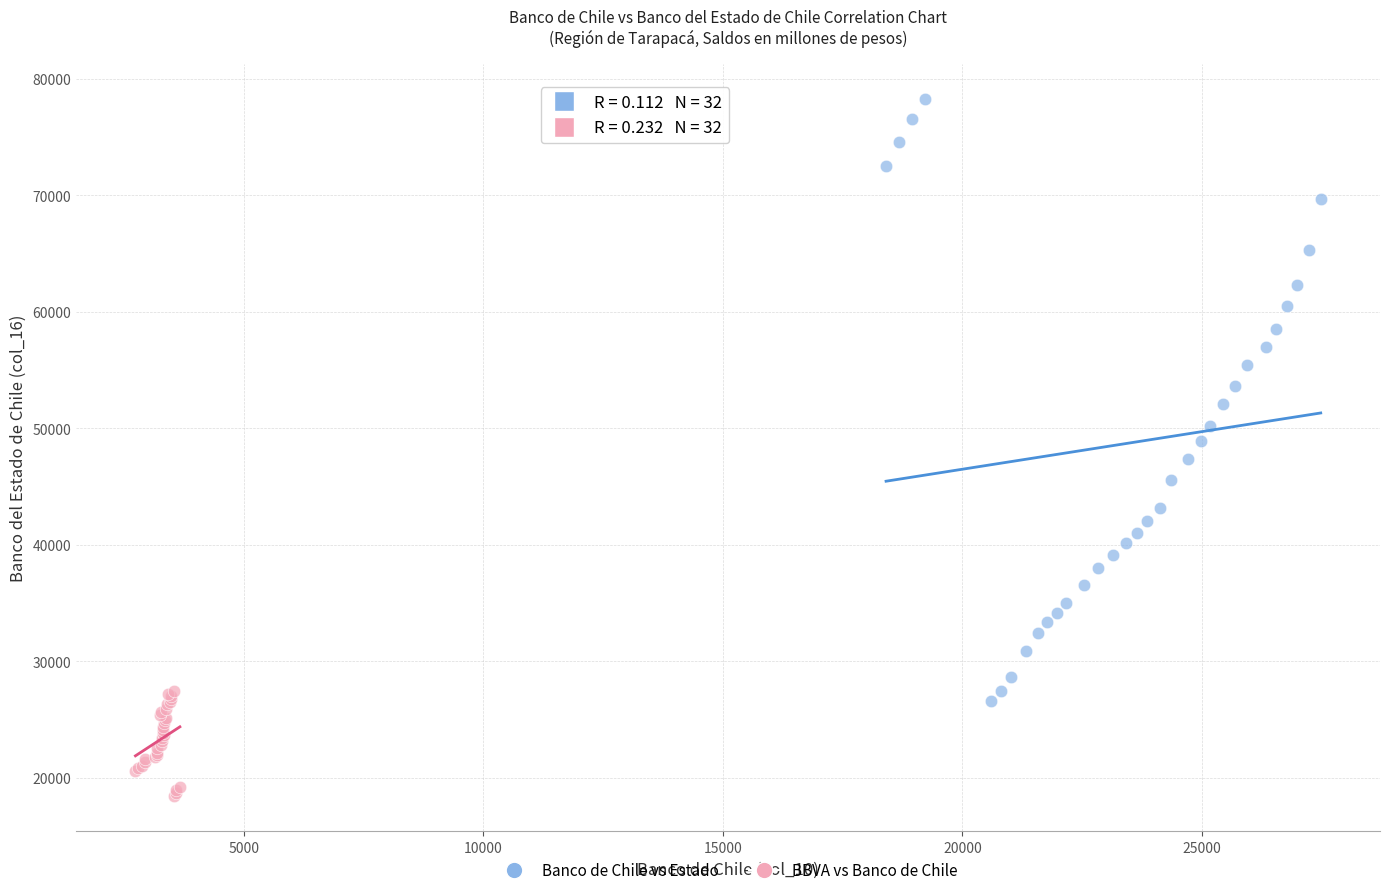

What are all the series names shown in the legend?

Banco de Chile vs Estado, BBVA vs Banco de Chile